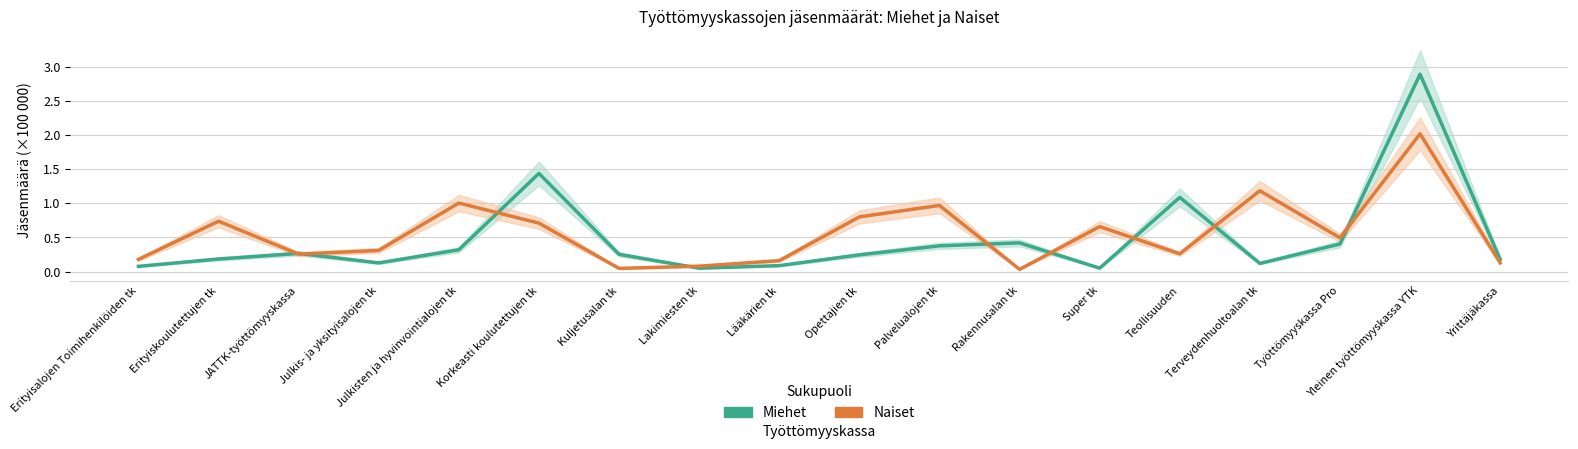

At Rakennusalan tk, list the series in order from smallest to largest.

Naiset, Miehet